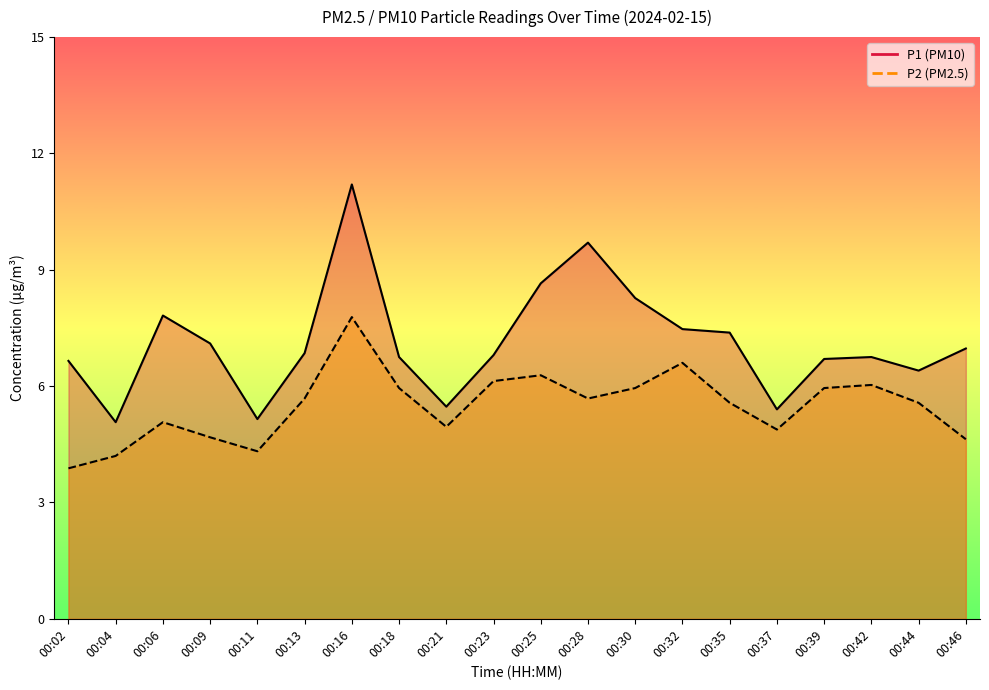

Rank the series by their average value, from lowest to highest.

P2, P1